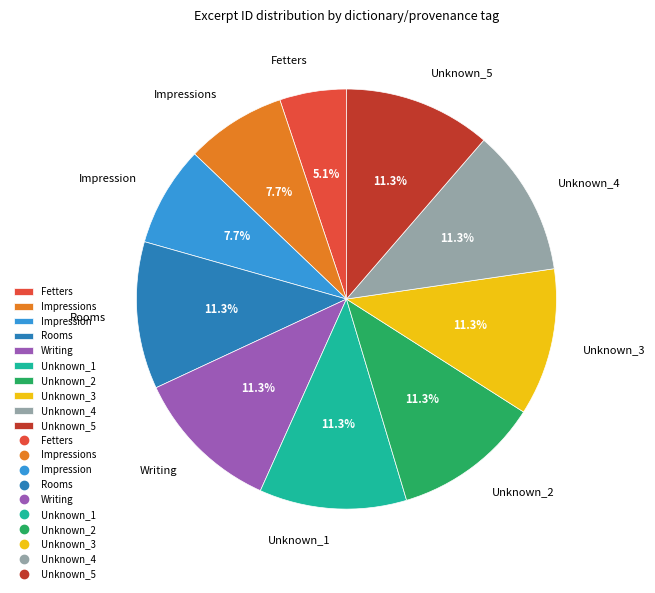

Which slice is the smallest?

Fetters